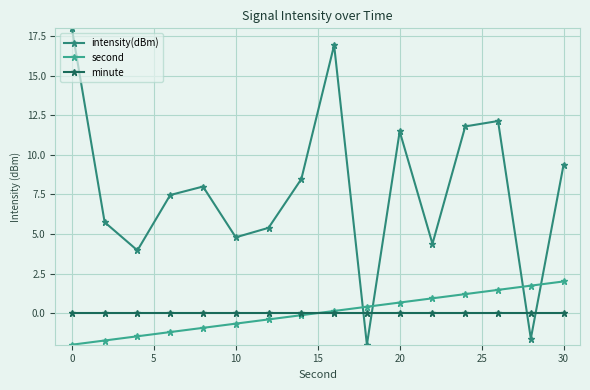

What is the minimum value for intensity(dBm)?

-2.0